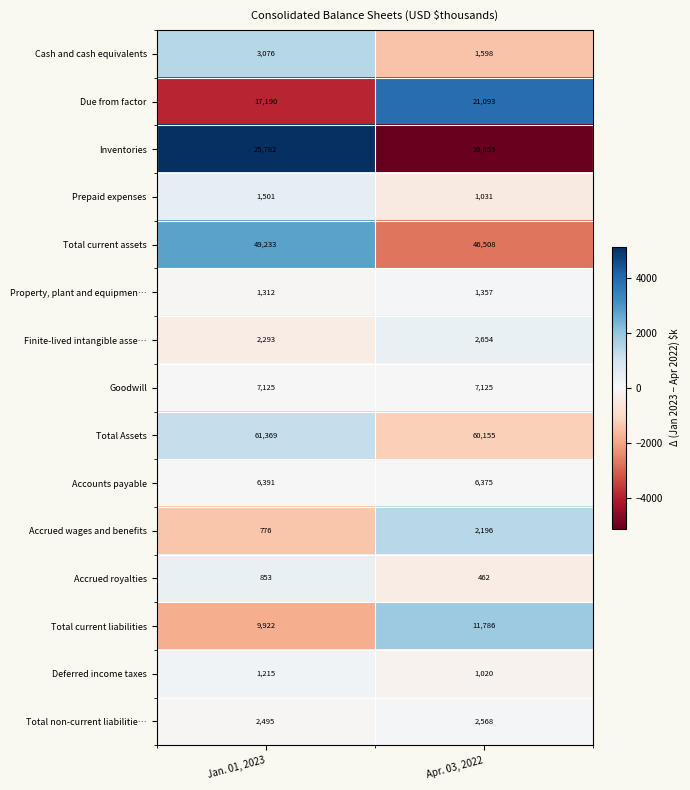

List the series in order of their peak value, highest first.

Total Assets, Total current assets, Inventories, Due from factor, Total current liabilities, Goodwill, Accounts payable, Cash and cash equivalents, Finite-lived intangible asse…, Total non-current liabilitie…, Accrued wages and benefits, Prepaid expenses, Property, plant and equipmen…, Deferred income taxes, Accrued royalties